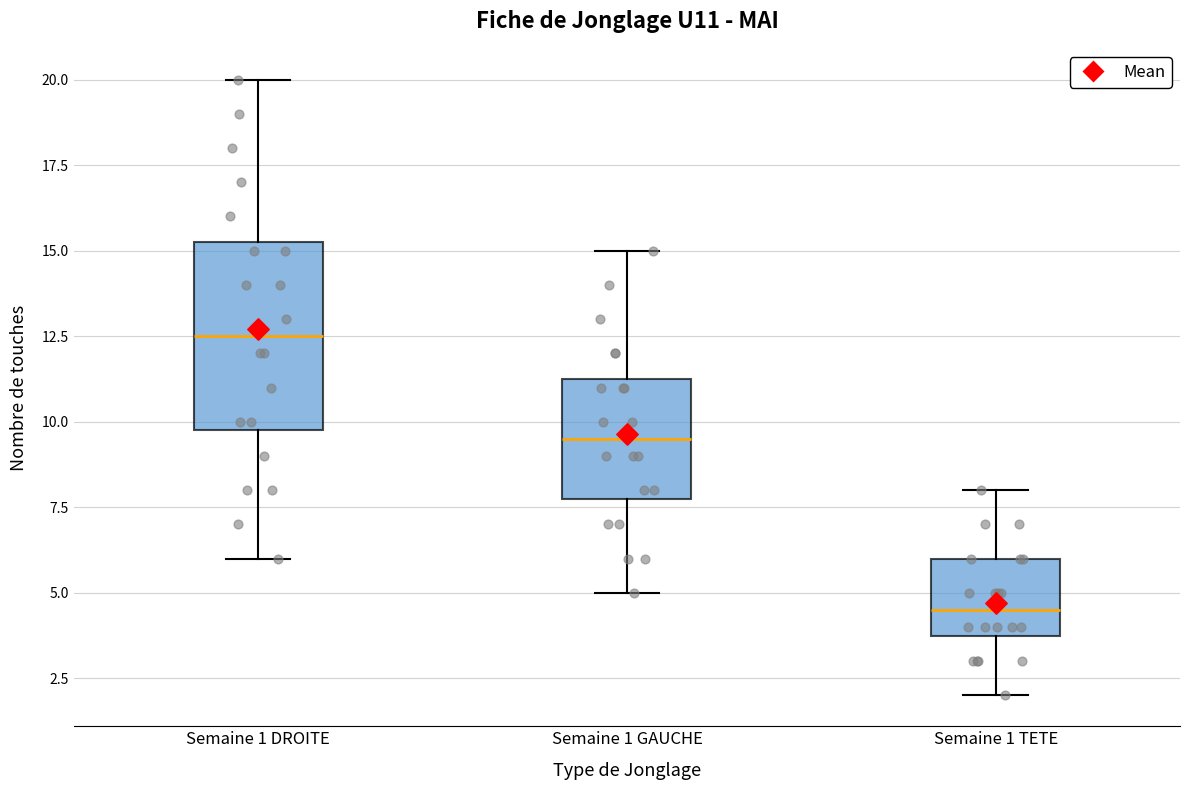

Where is the upper edge of the box for Semaine 1 TETE on the y-axis? The values are not printed on the chart, so give them approximately, as read against the axis.

6.0